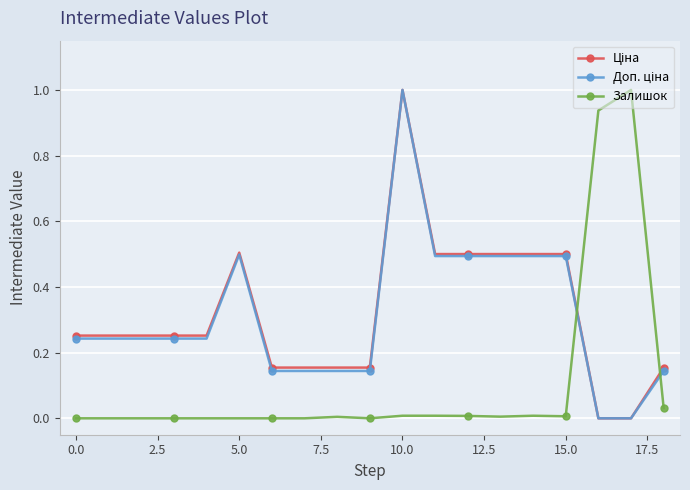

What is the value of the Залишок point at the 18th from the left?

1.0